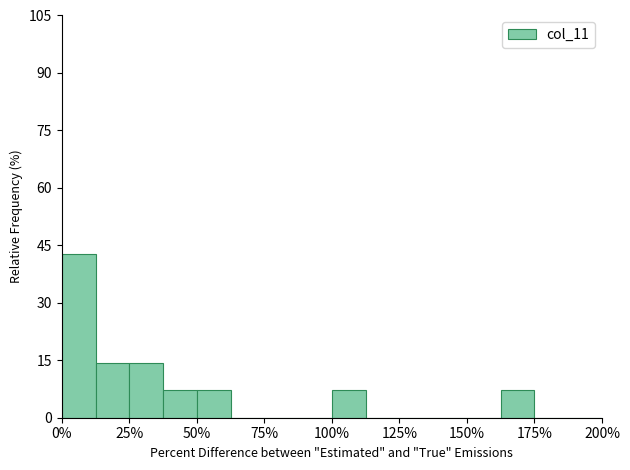

Read against the x-axis, roughly where is the centre of the tallest bar?

5